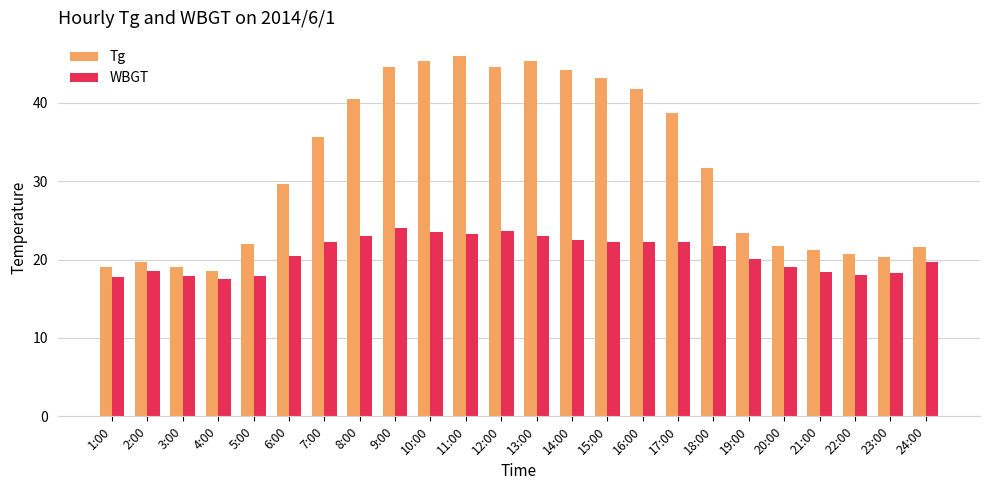

List the series in order of their peak value, lowest first.

WBGT, Tg